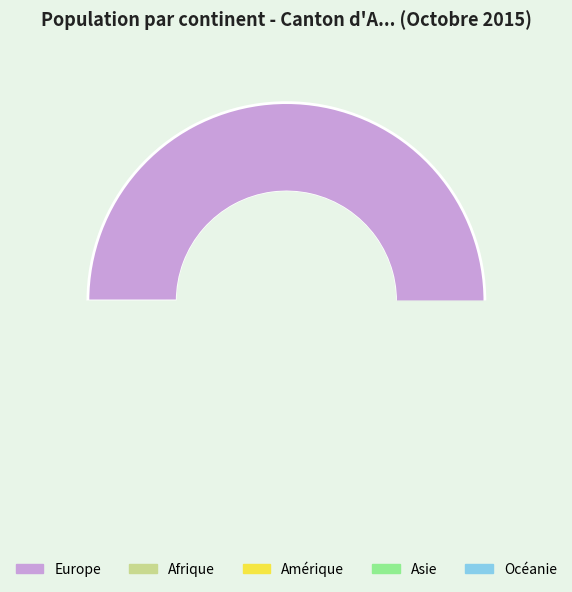

Count the number of slices in the pie.

5